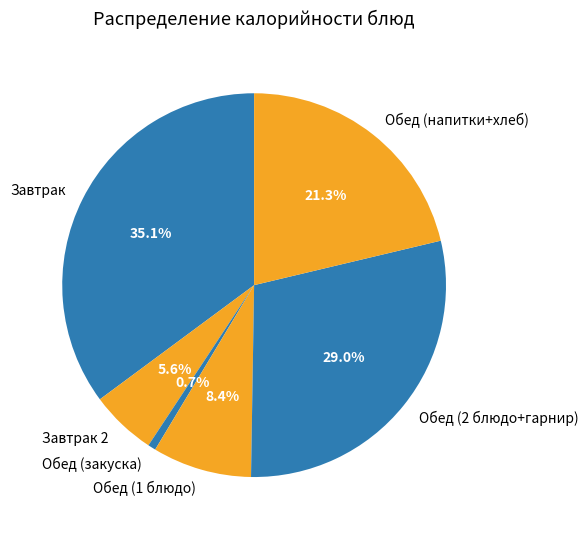

Rank the categories by value from highest to lowest.

Завтрак, Обед (2 блюдо+гарнир), Обед (напитки+хлеб), Обед (1 блюдо), Завтрак 2, Обед (закуска)